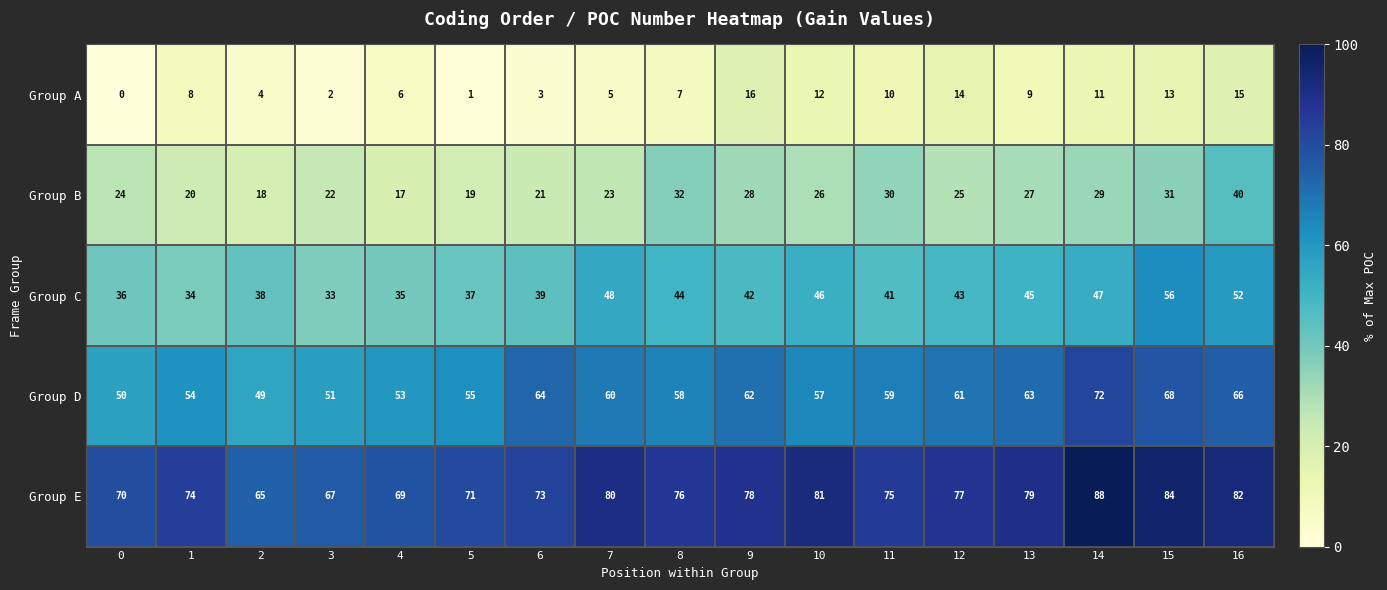

Read the Group E value at 10, to the nearest 5.

80